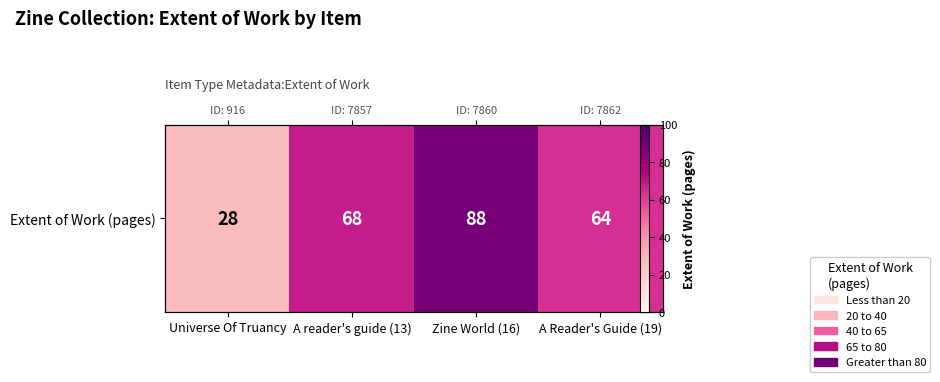

What is the sum of the values at A Reader's Guide (19) and Universe Of Truancy?

92